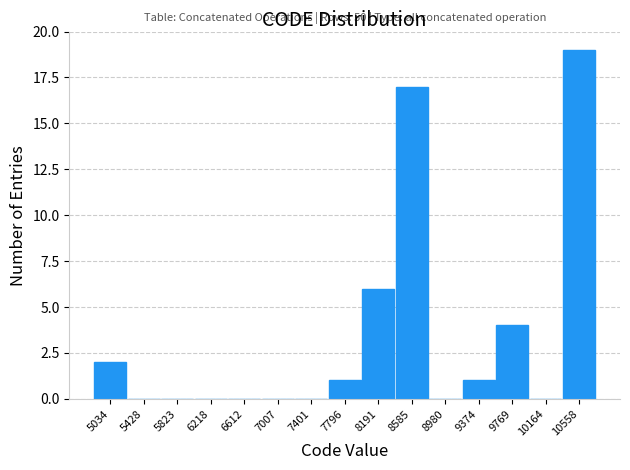

Over which range of the x-axis is the bar tallest?

10350 to 10750